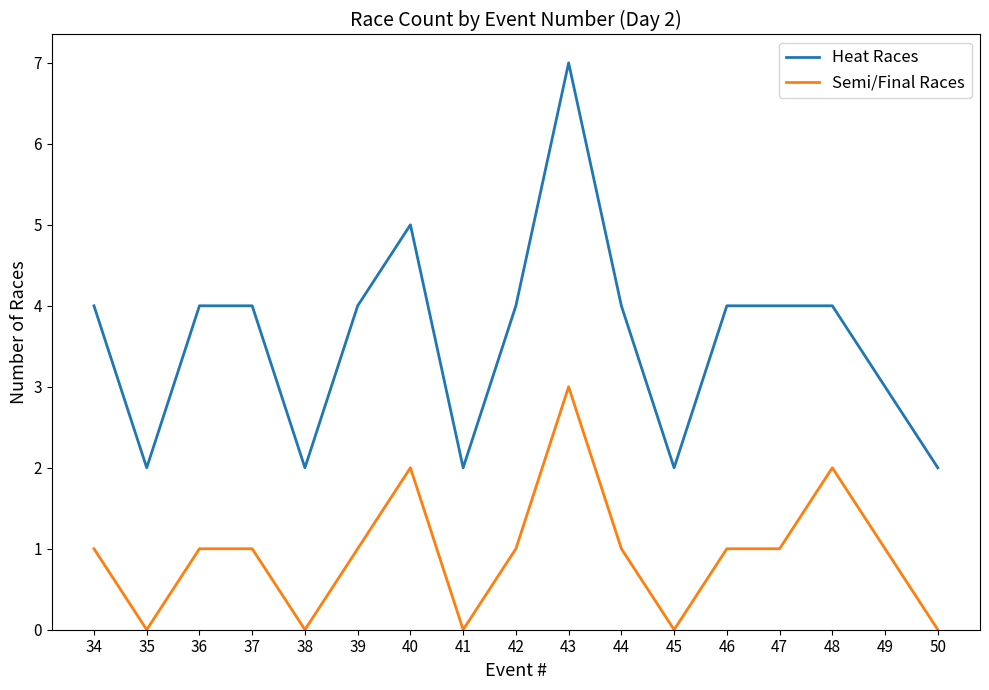

Which series has the largest total across all categories?

Heat Races